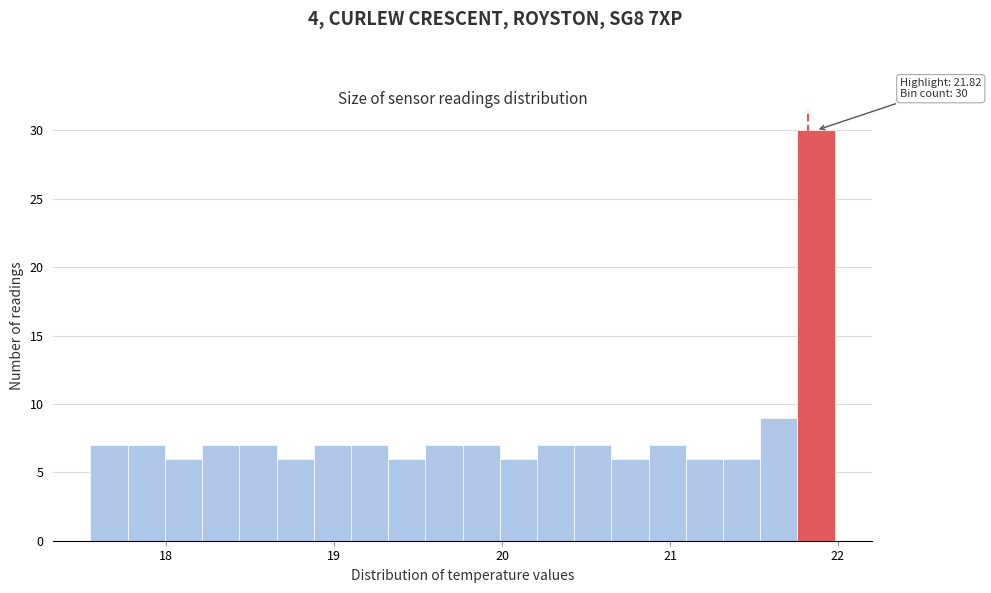

Around what value on the x-axis is the tallest bar? Give the approximate position of its centre, as read against the axis.

21.9